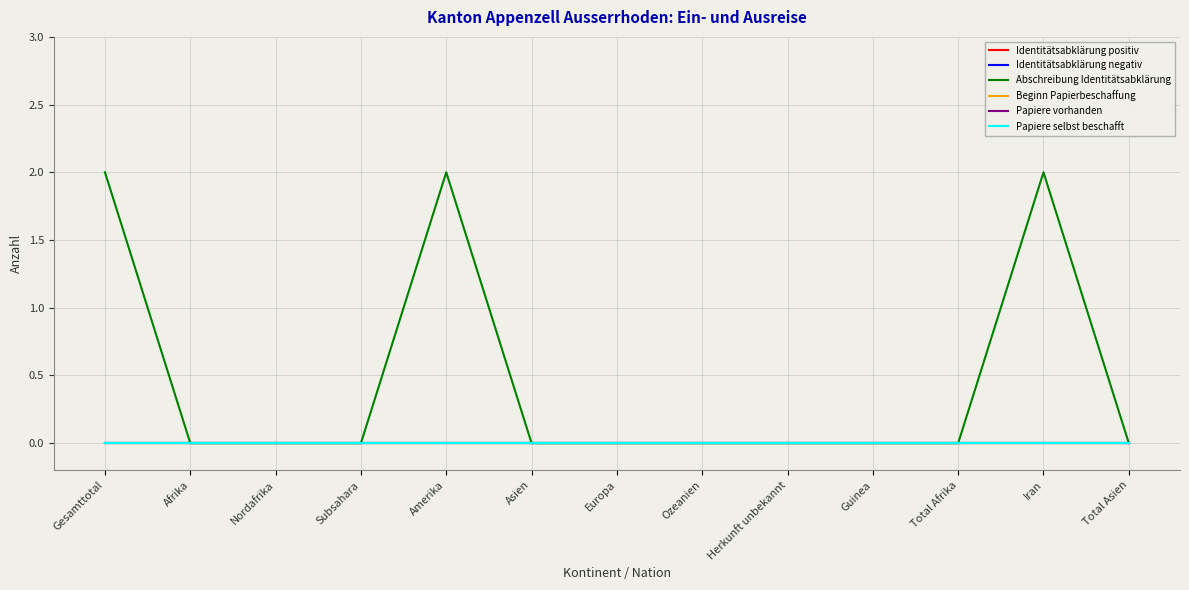

List the labels in order of Papiere vorhanden value, largest first.

Gesamttotal, Afrika, Nordafrika, Subsahara, Amerika, Asien, Europa, Ozeanien, Herkunft unbekannt, Guinea, Total Afrika, Iran, Total Asien